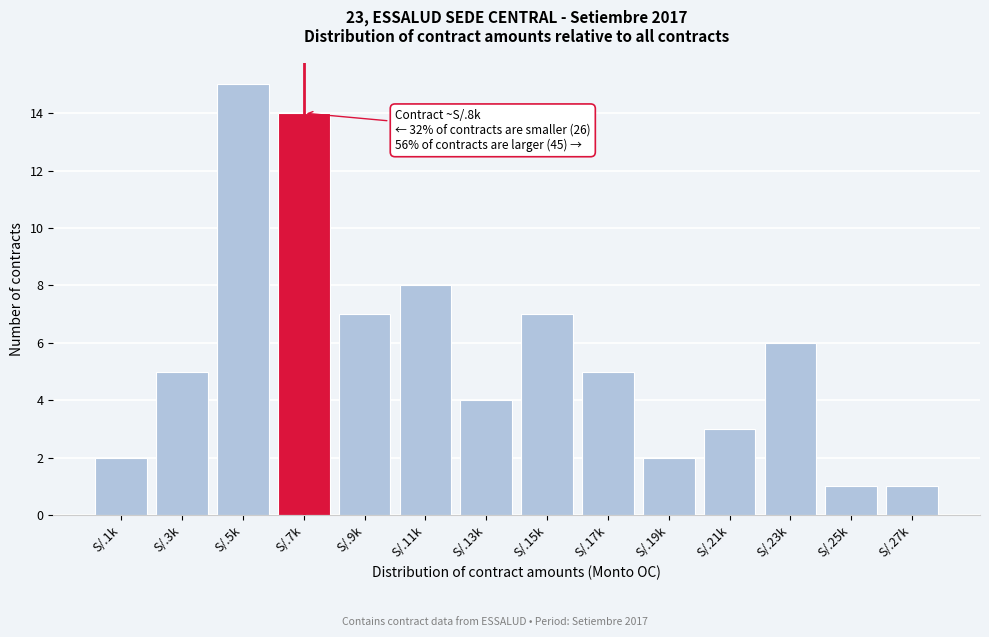

Reading left to right, what are all the values shown in this chart?

2	5	15	14	7	8	4	7	5	2	3	6	1	1